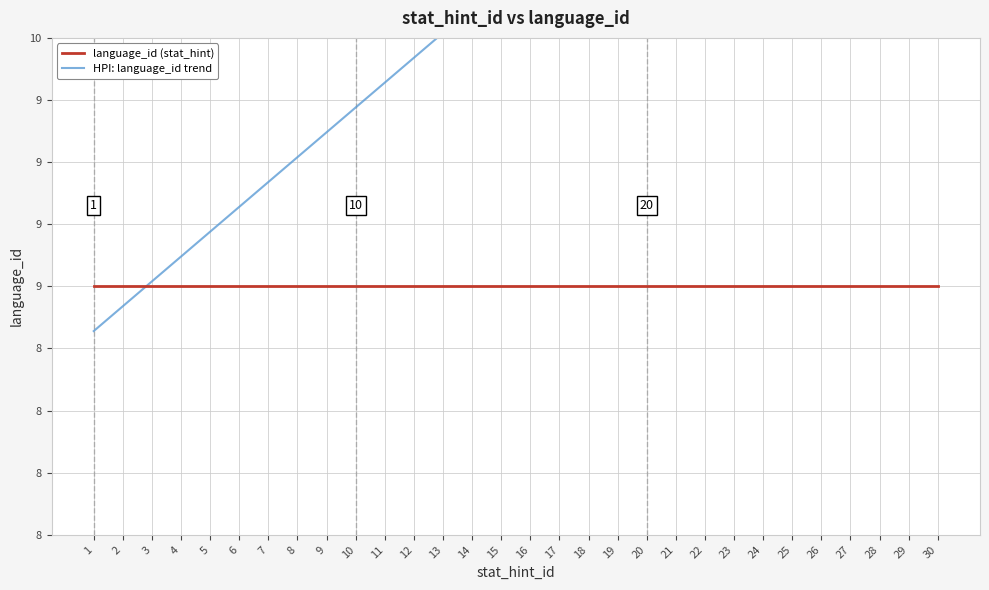

At which category is the sum across all series the highest?

30